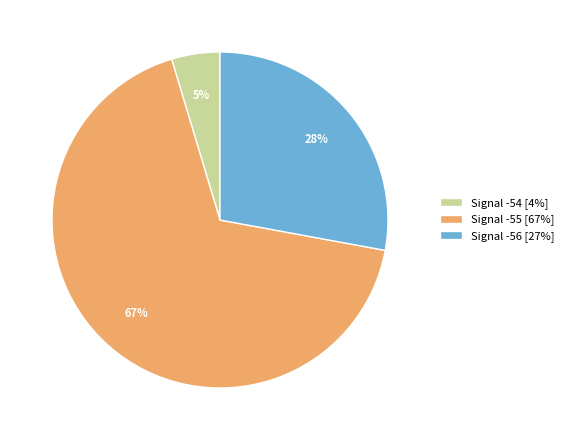

Which category has the smallest portion of the pie?

Signal -54 [4%]